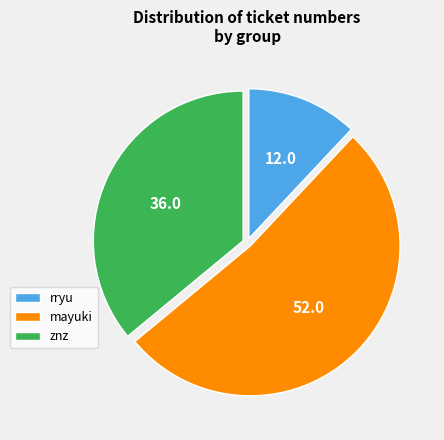

Approximately how many times larger is the value at znz compared to mayuki?

0.7